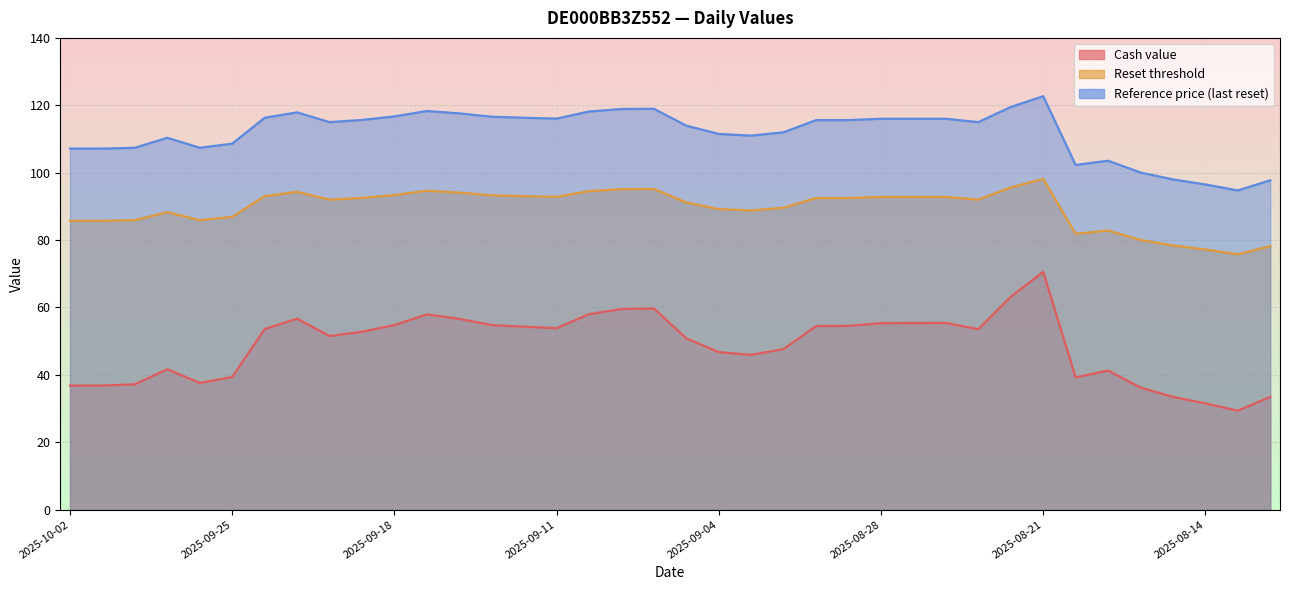

At which category does Reset threshold reach its first local valley?

2025-09-26